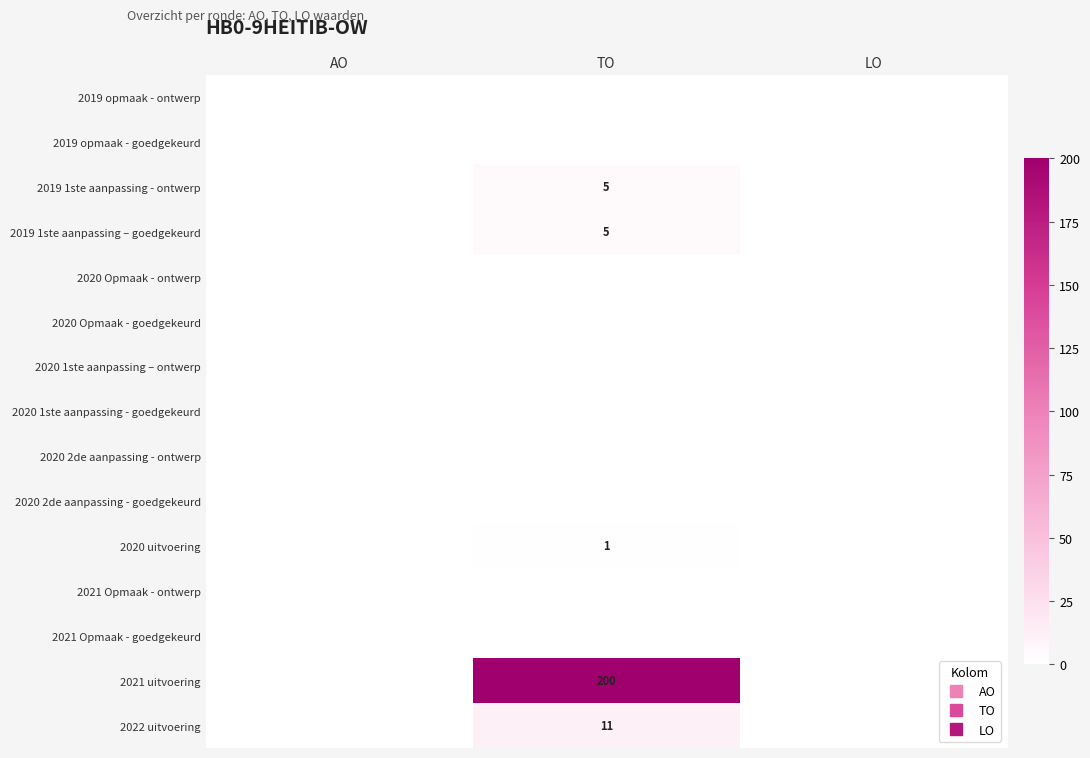

Is the value of 2020 1ste aanpassing – ontwerp at AO greater than the value of 2022 uitvoering at AO?

No